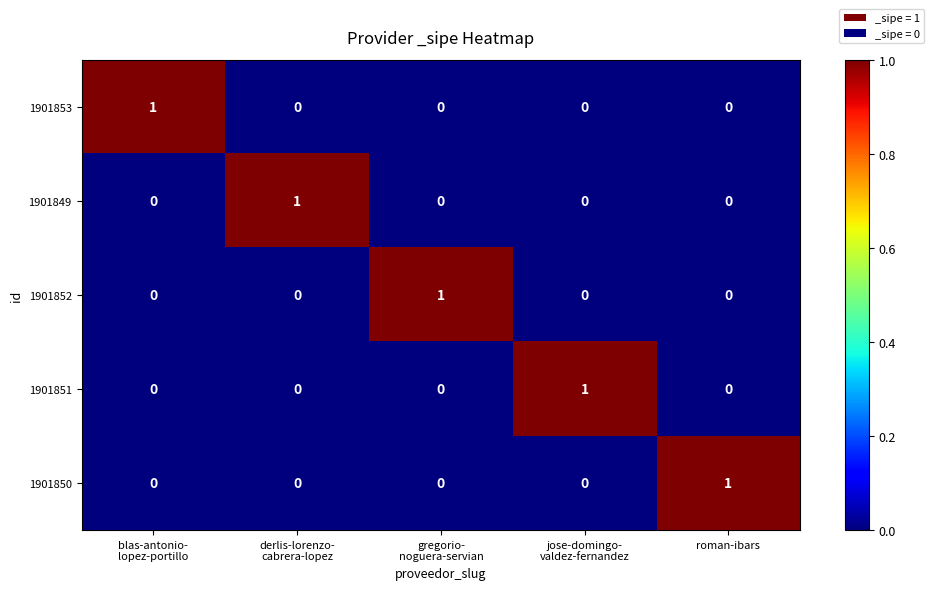

At which label does 1901850 reach its peak?

roman-ibars